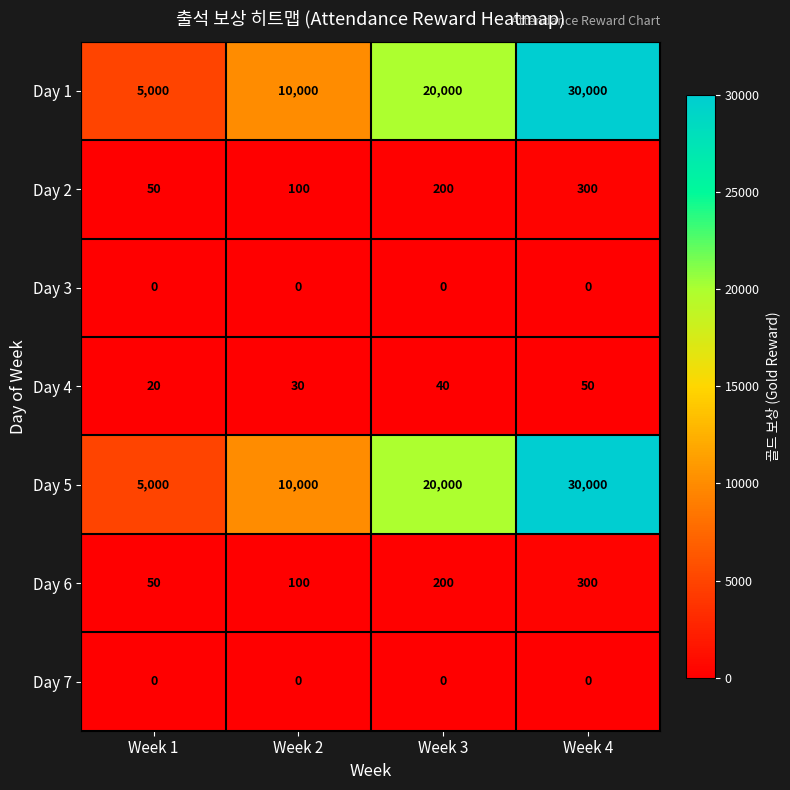

What is the difference between the maximum and second lowest values in the Day 6 series?

200